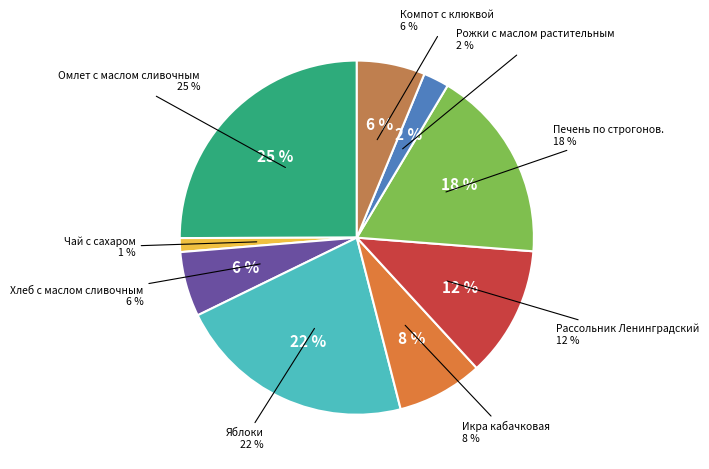

Which has a higher value, Рассольник Ленинградский or Яблоки?

Яблоки